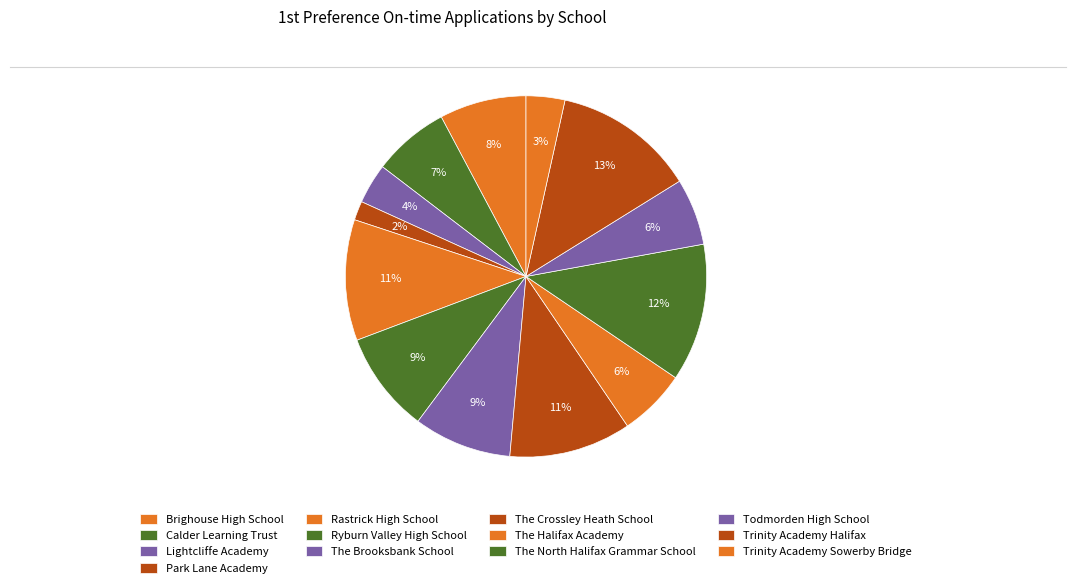

What percentage is the Brighouse High School slice, to the nearest percent?

8%